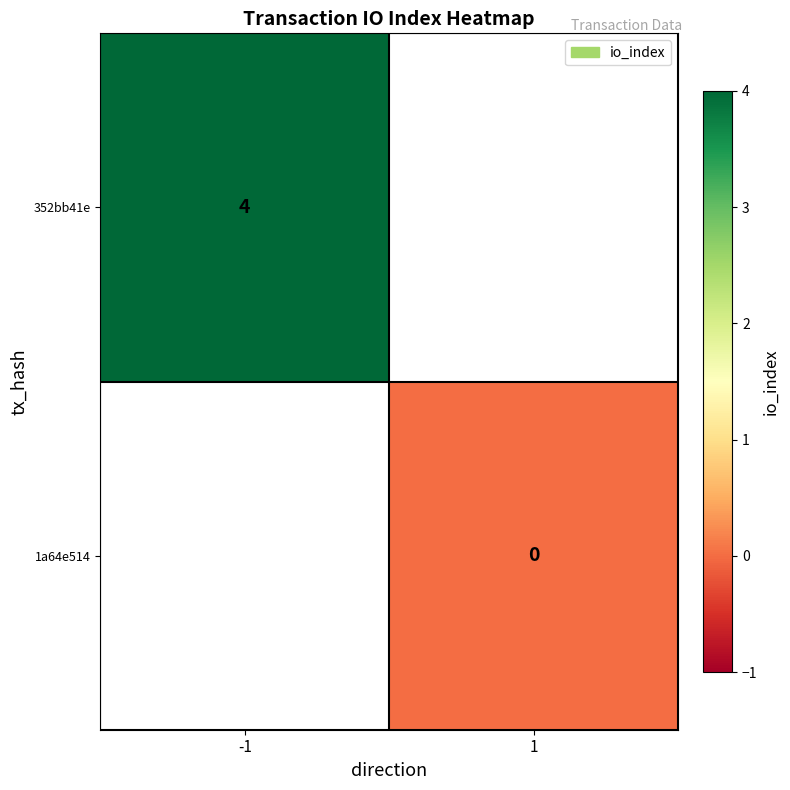

Is it true that 352bb41e equals 6 at -1?

False